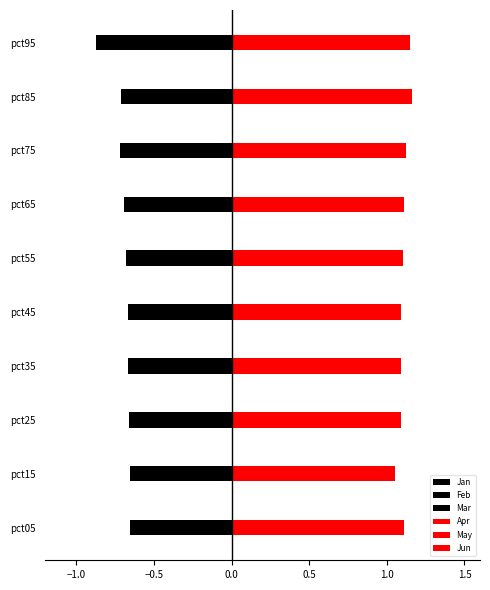

True or false: May has a value of 0.0 at pct05.

False